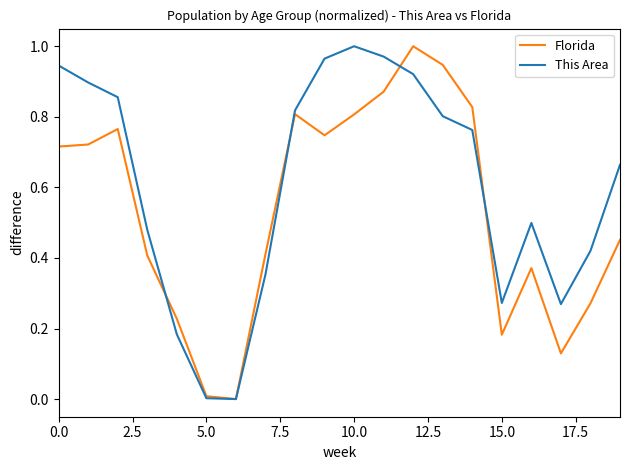

Which series has the largest total across all categories?

This Area